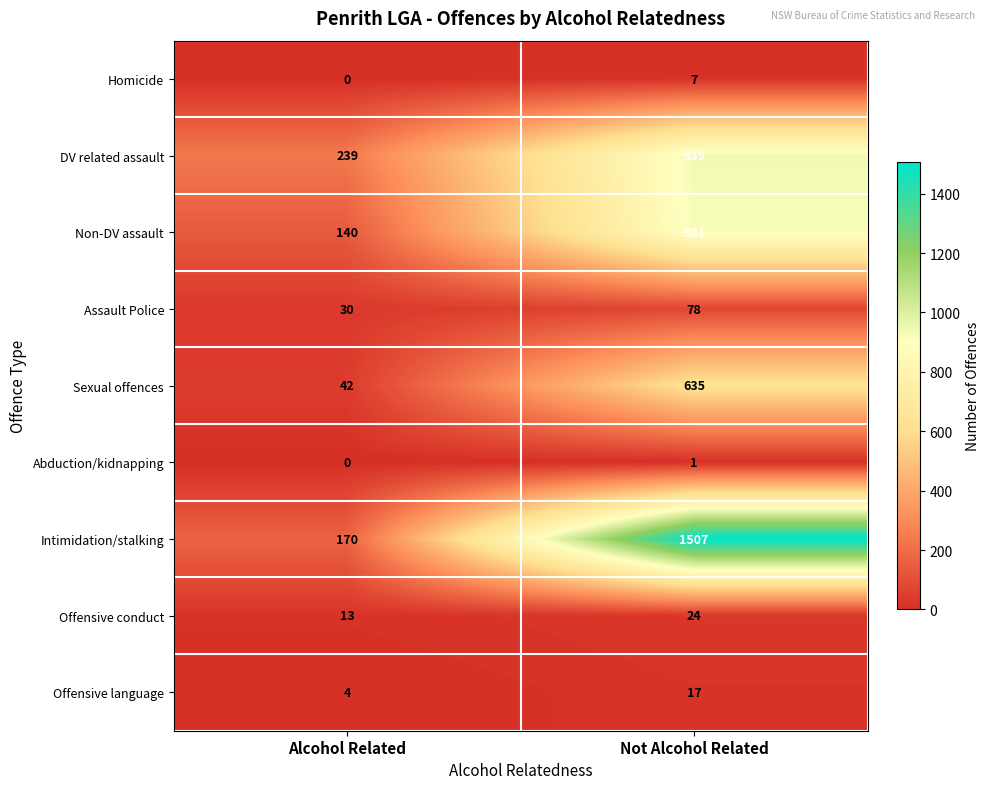

Which series has the largest total across all categories?

Intimidation/stalking